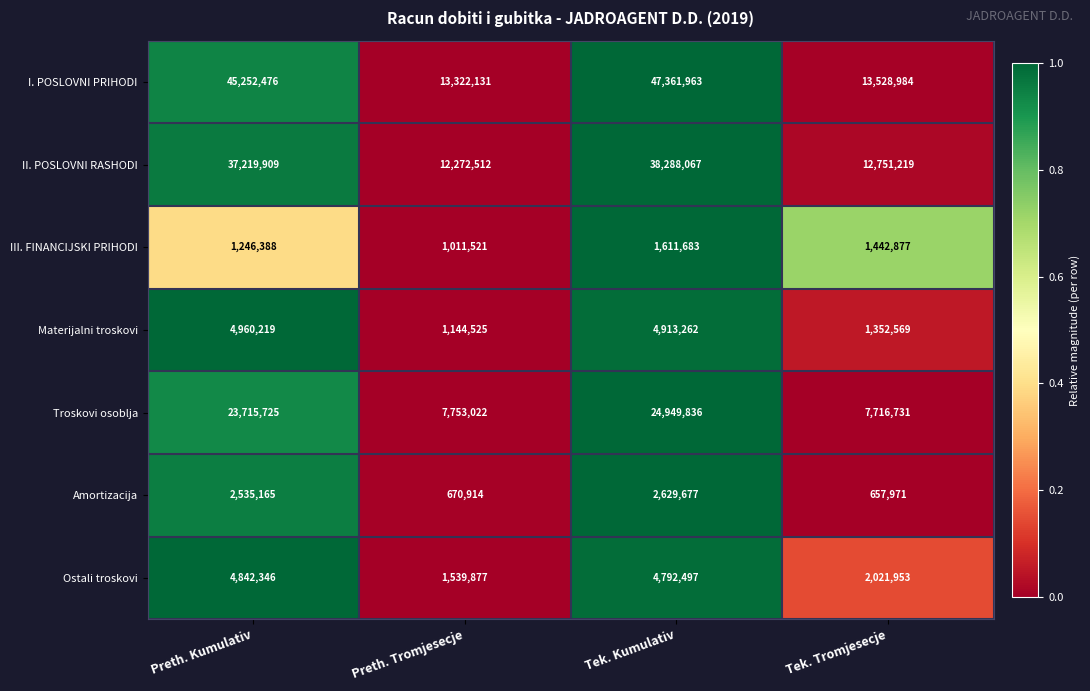

True or false: Materijalni troskovi has a value of 1218895 at Tek. Kumulativ.

False